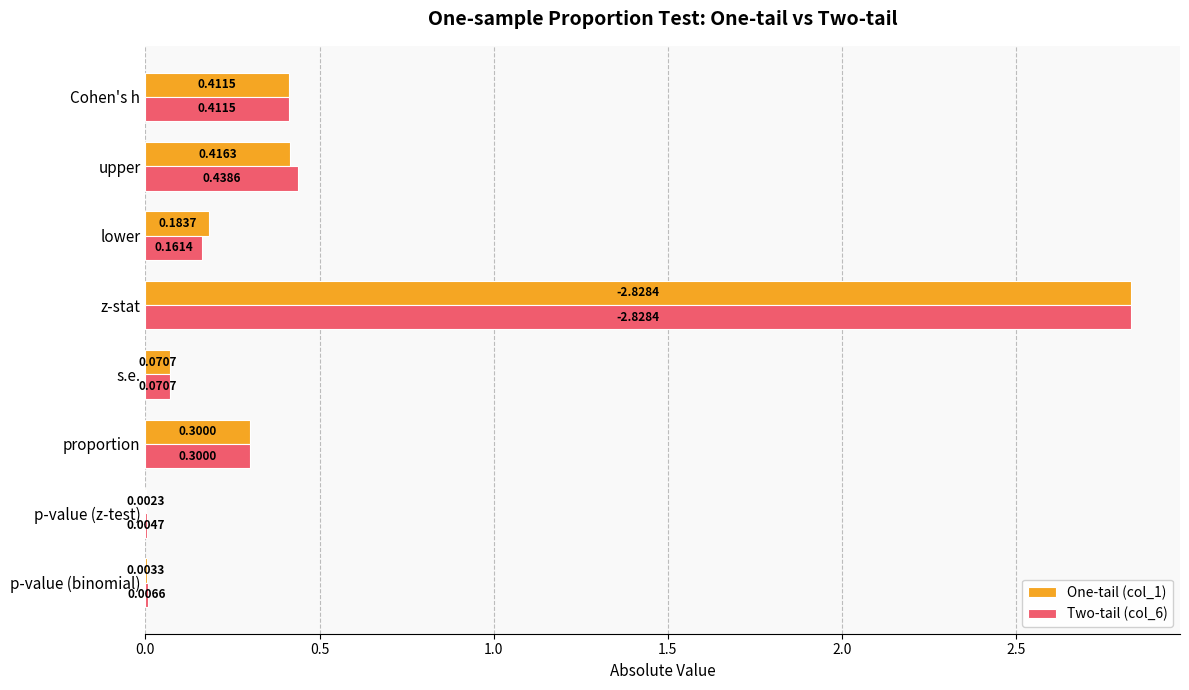

Which series changed the most between p-value (z-test) and s.e.?

One-tail (col_1)